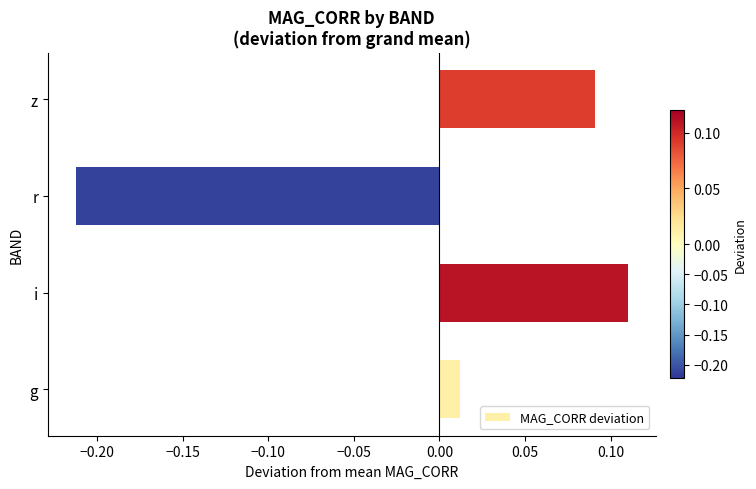

Rank the categories by value from lowest to highest.

r, g, z, i